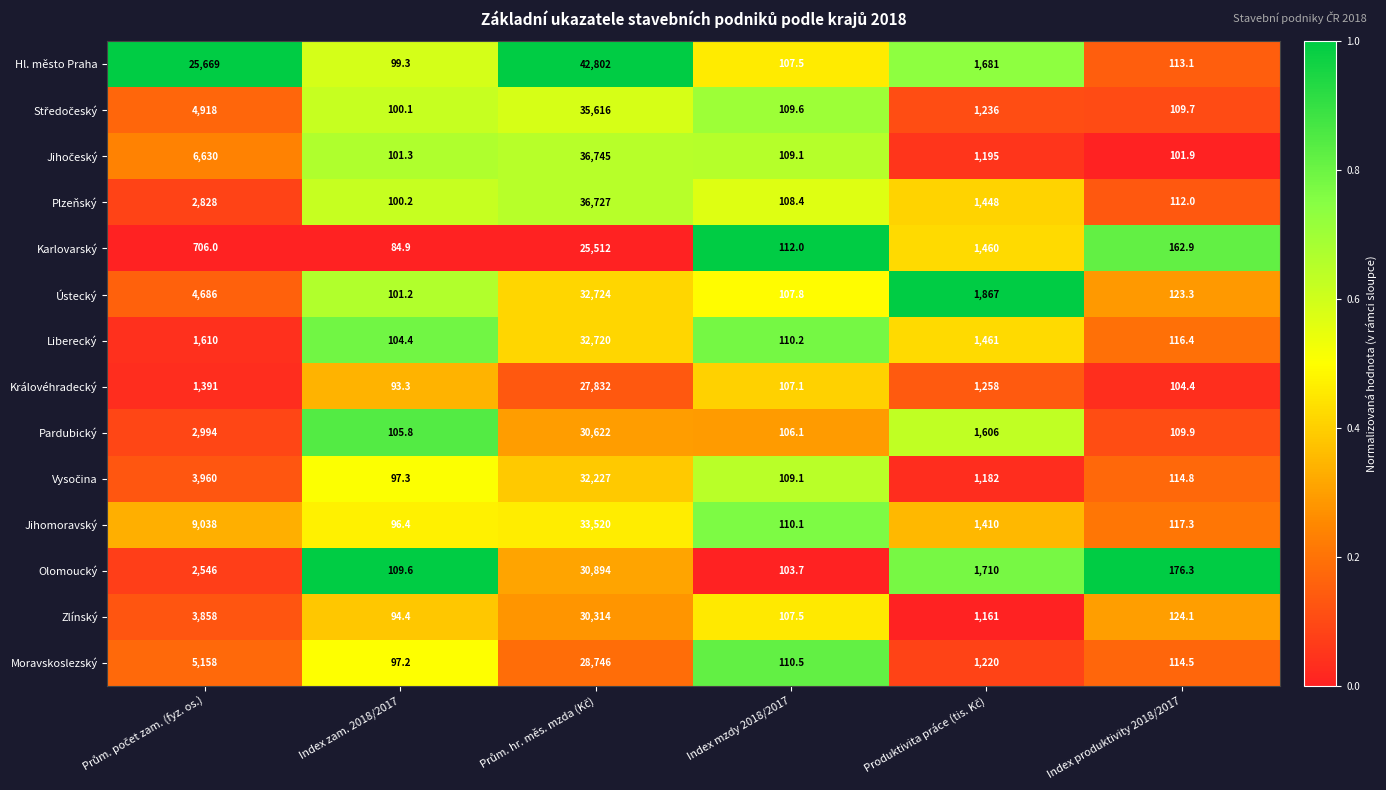

What is the smallest value displayed?

84.9